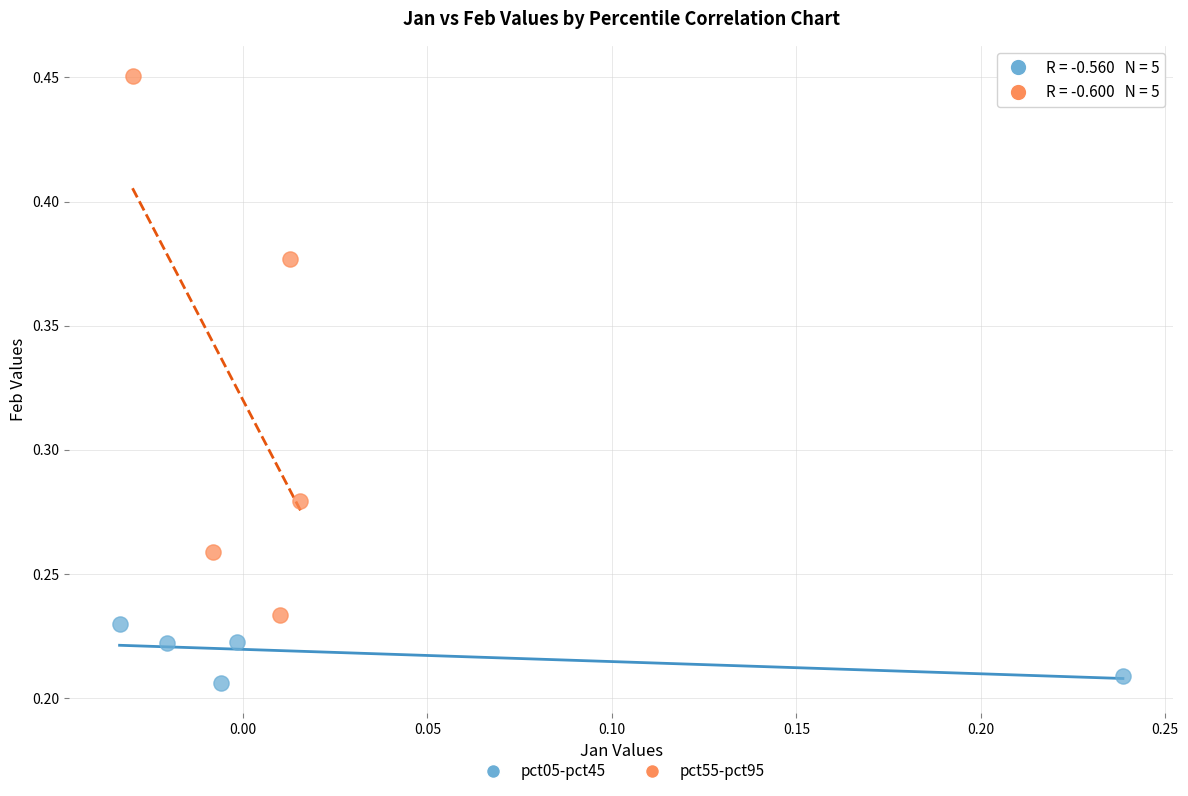

Which series reaches the minimum Y coordinate?

pct05-pct45